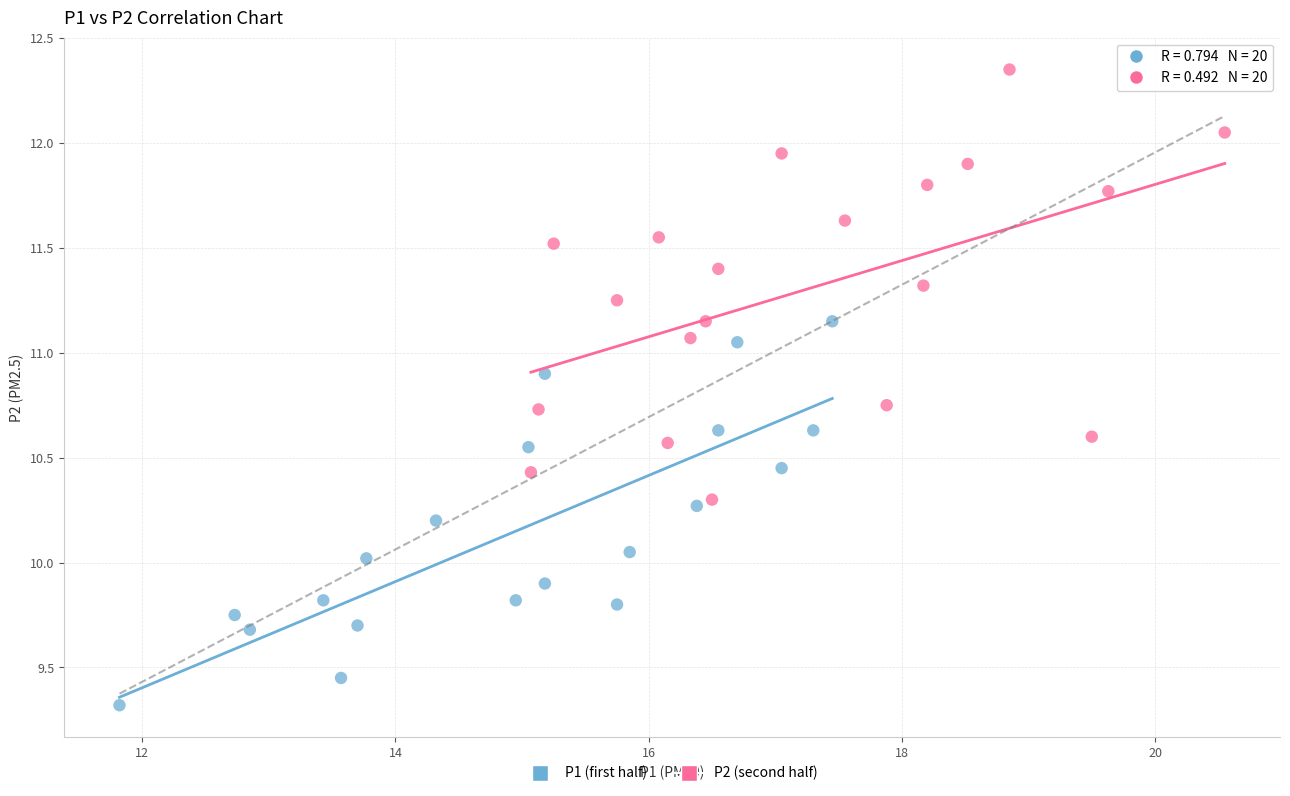

Which series has the largest Y range (max minus min)?

P2 (second half)